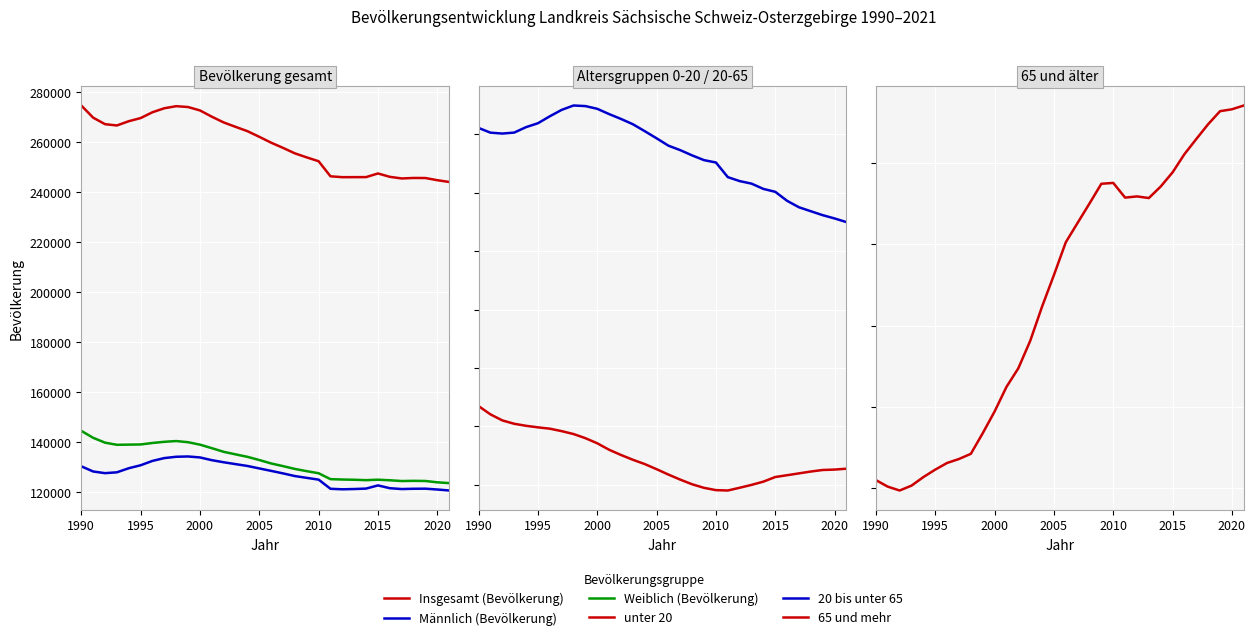

The value of Insgesamt (Bevölkerung) at 31 is 244009. True or false?

True